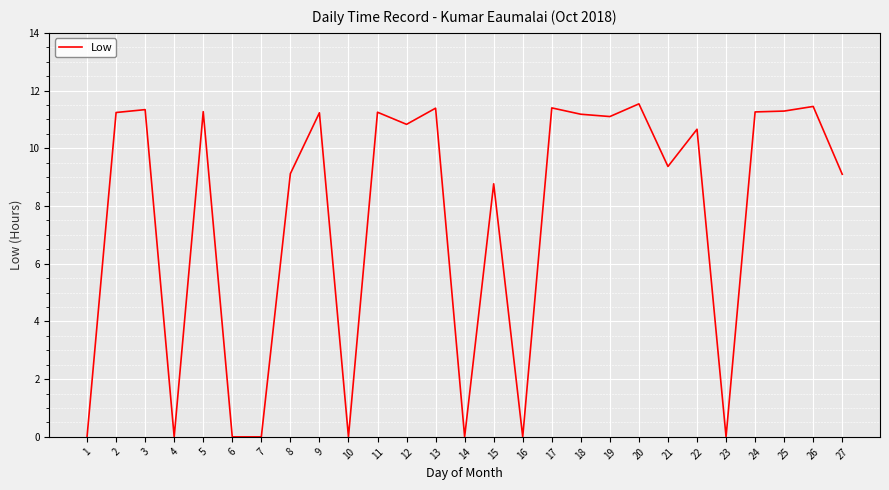

What is the greatest value displayed?

11.5